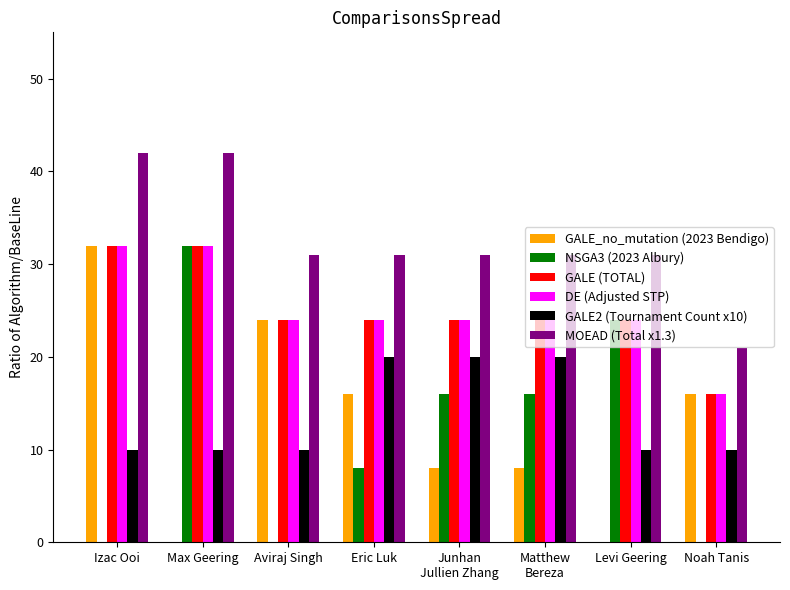

Reading left to right, list all the values displayed in this chart.

GALE_no_mutation (2023 Bendigo): Izac Ooi=32	Max Geering=0	Aviraj Singh=24	Eric Luk=16	Junhan
Jullien Zhang=8	Matthew
Bereza=8	Levi Geering=0	Noah Tanis=16
NSGA3 (2023 Albury): Izac Ooi=0	Max Geering=32	Aviraj Singh=0	Eric Luk=8	Junhan
Jullien Zhang=16	Matthew
Bereza=16	Levi Geering=24	Noah Tanis=0
GALE (TOTAL): Izac Ooi=32	Max Geering=32	Aviraj Singh=24	Eric Luk=24	Junhan
Jullien Zhang=24	Matthew
Bereza=24	Levi Geering=24	Noah Tanis=16
DE (Adjusted STP): Izac Ooi=32	Max Geering=32	Aviraj Singh=24	Eric Luk=24	Junhan
Jullien Zhang=24	Matthew
Bereza=24	Levi Geering=24	Noah Tanis=16
GALE2 (Tournament Count x10): Izac Ooi=10	Max Geering=10	Aviraj Singh=10	Eric Luk=20	Junhan
Jullien Zhang=20	Matthew
Bereza=20	Levi Geering=10	Noah Tanis=10
MOEAD (Total x1.3): Izac Ooi=42	Max Geering=42	Aviraj Singh=31	Eric Luk=31	Junhan
Jullien Zhang=31	Matthew
Bereza=31	Levi Geering=31	Noah Tanis=21